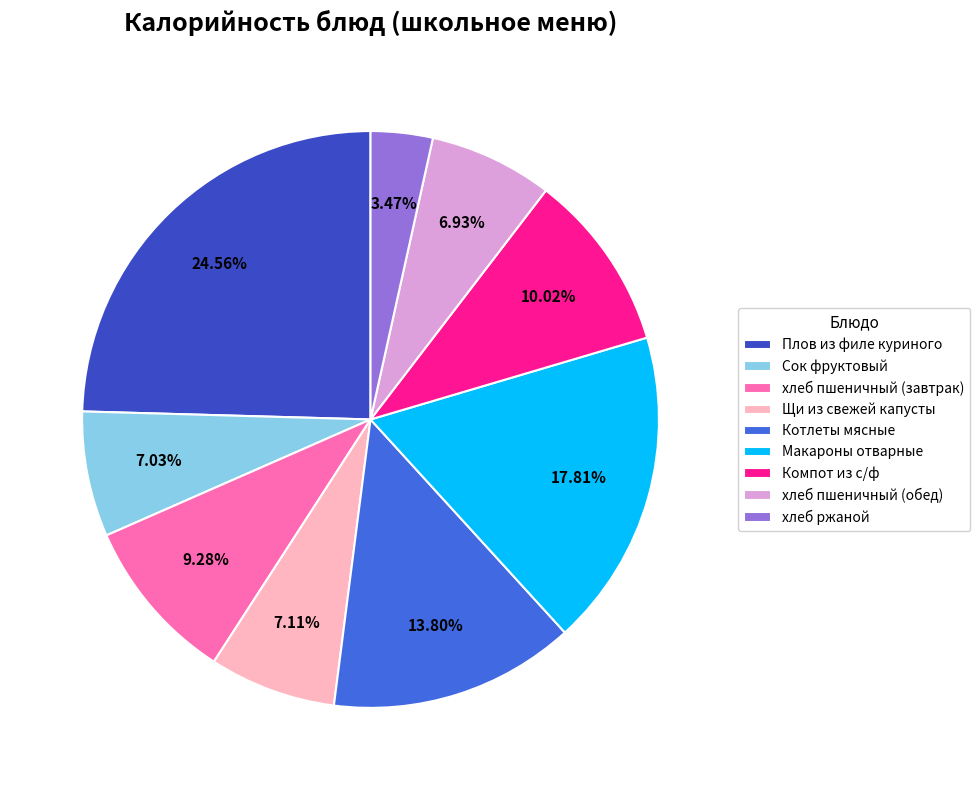

Is хлеб пшеничный (обед) the majority of the pie?

No